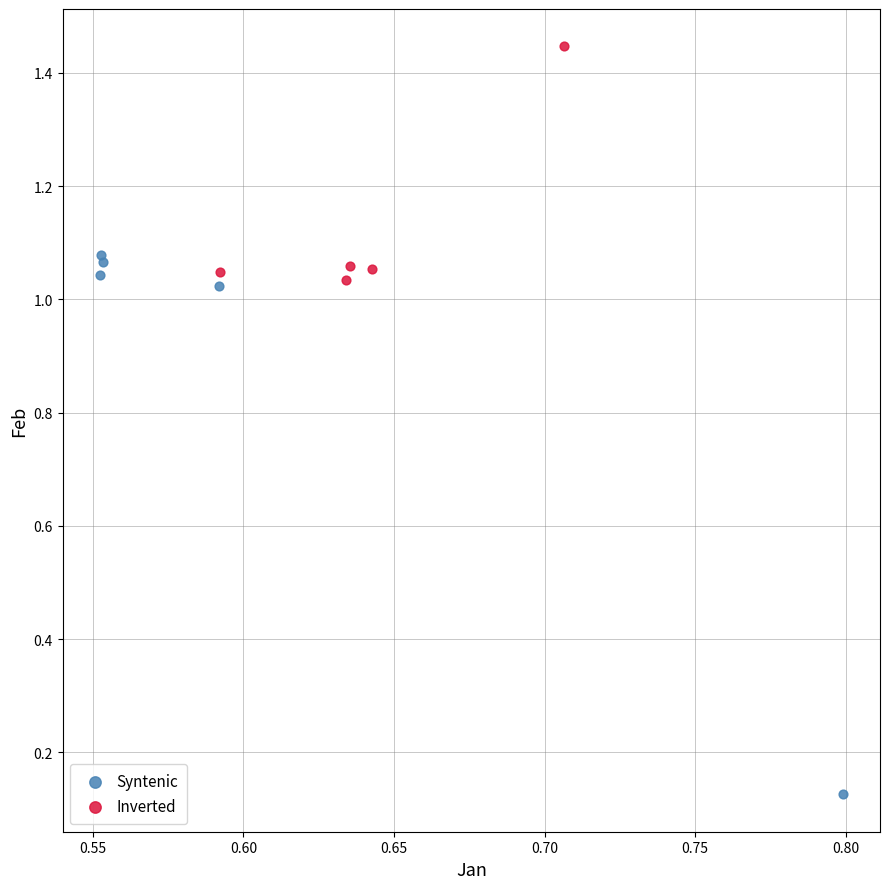

Which series has the widest spread of Y values?

Syntenic